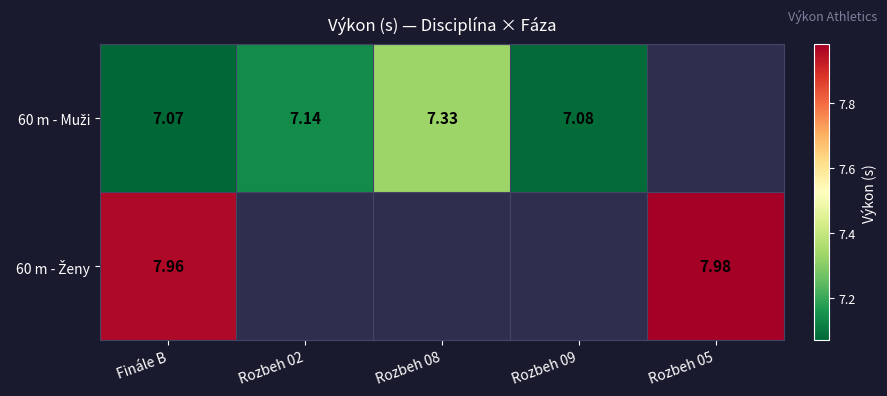

Which has a higher value, Rozbeh 08 or Rozbeh 05?

Rozbeh 05